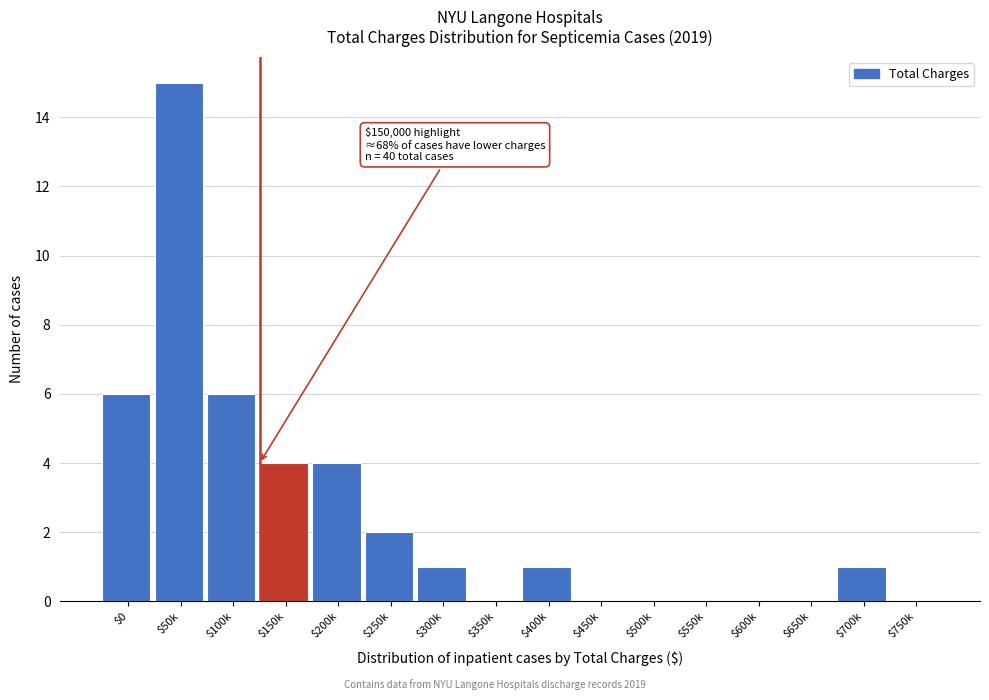

True or false: the data shows 8 at $650k.

False